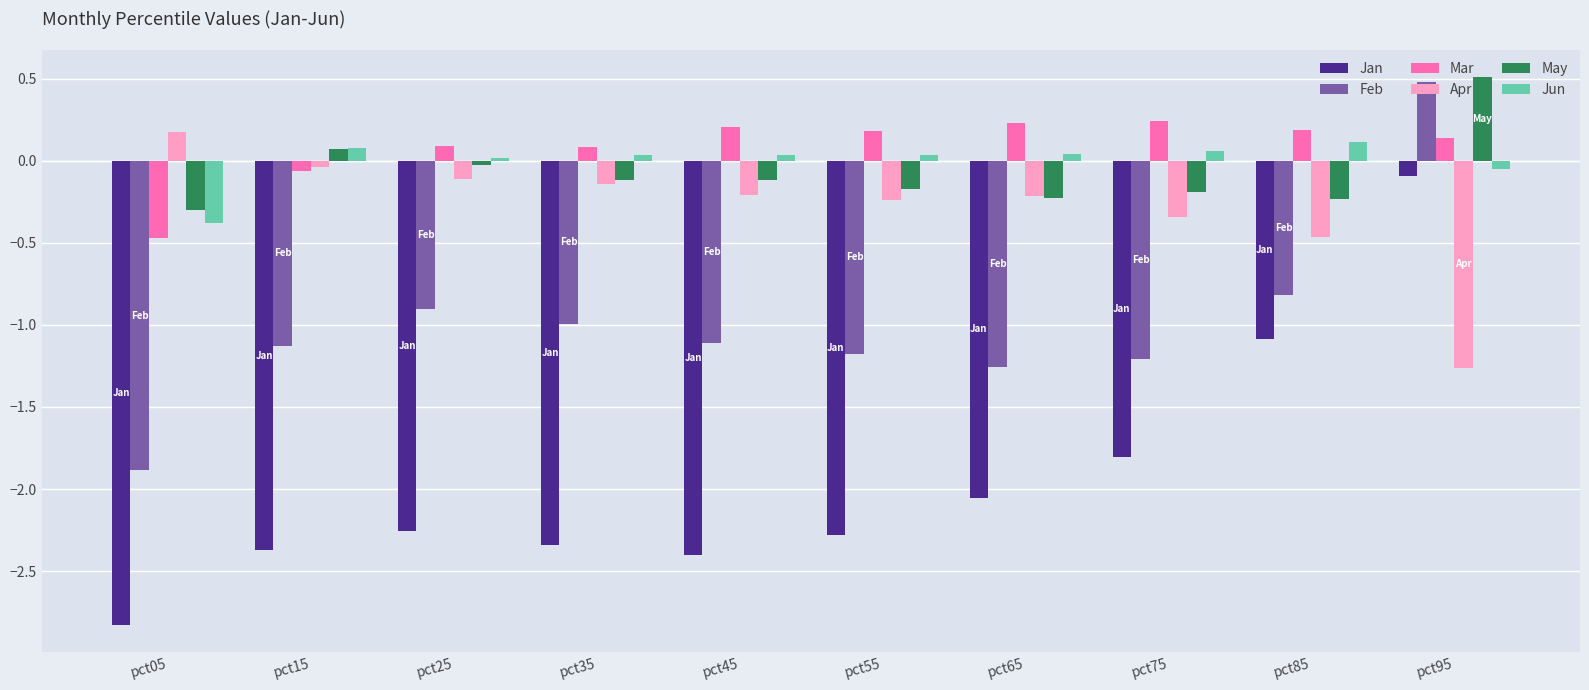

What is the average value of the Feb series?

-1.0